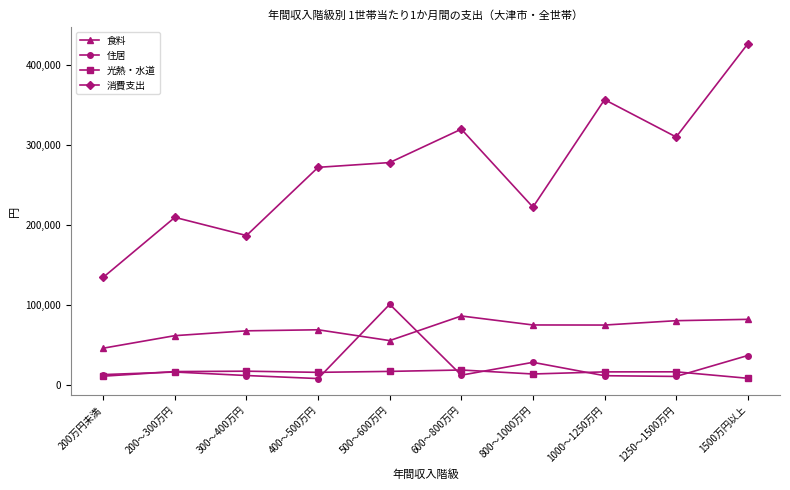

Is the value of 光熱・水道 at 400～500万円 greater than the value of 消費支出 at 600～800万円?

No